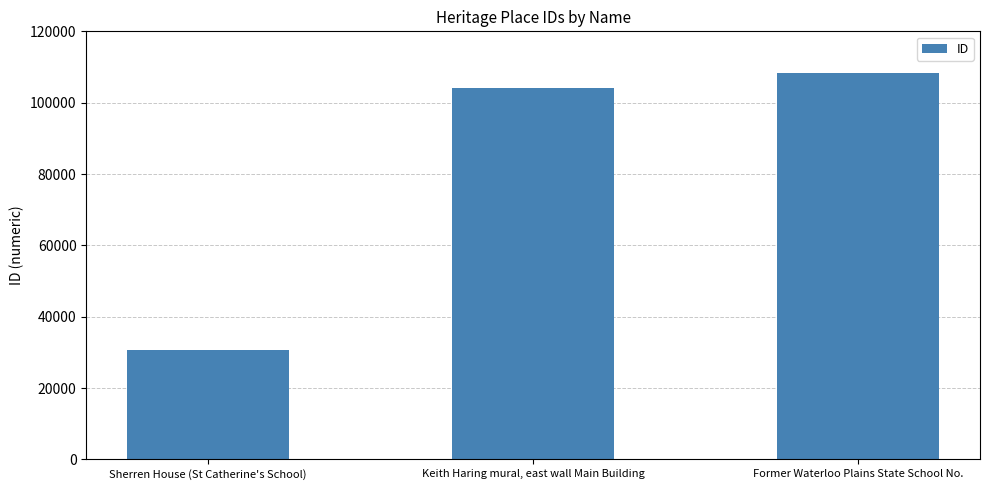

List the labels in order of value, smallest first.

Sherren House (St Catherine's School), Keith Haring mural, east wall Main Building, Former Waterloo Plains State School No.